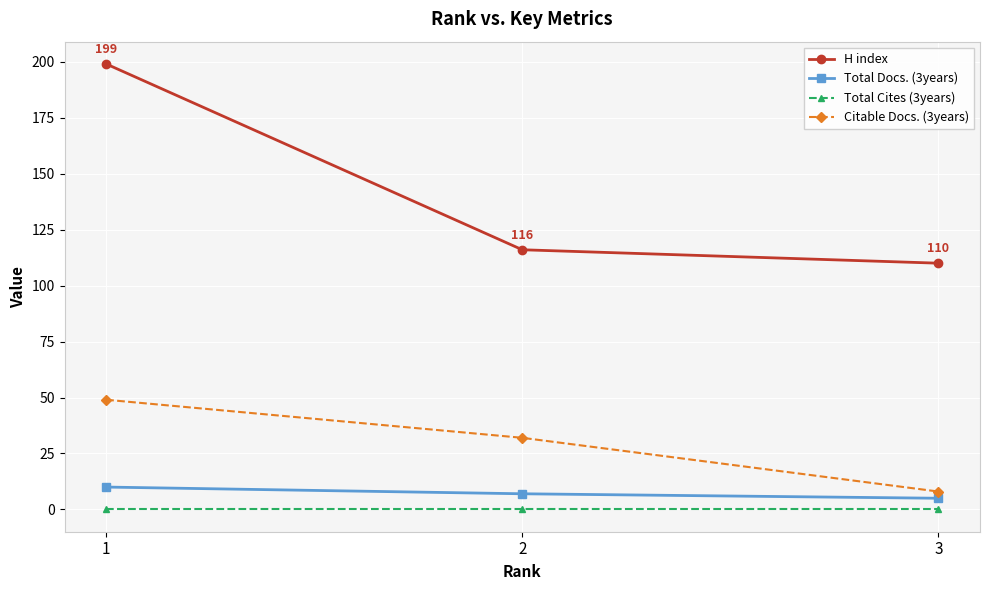

Does the chart display data point markers on the line(s)?

Yes